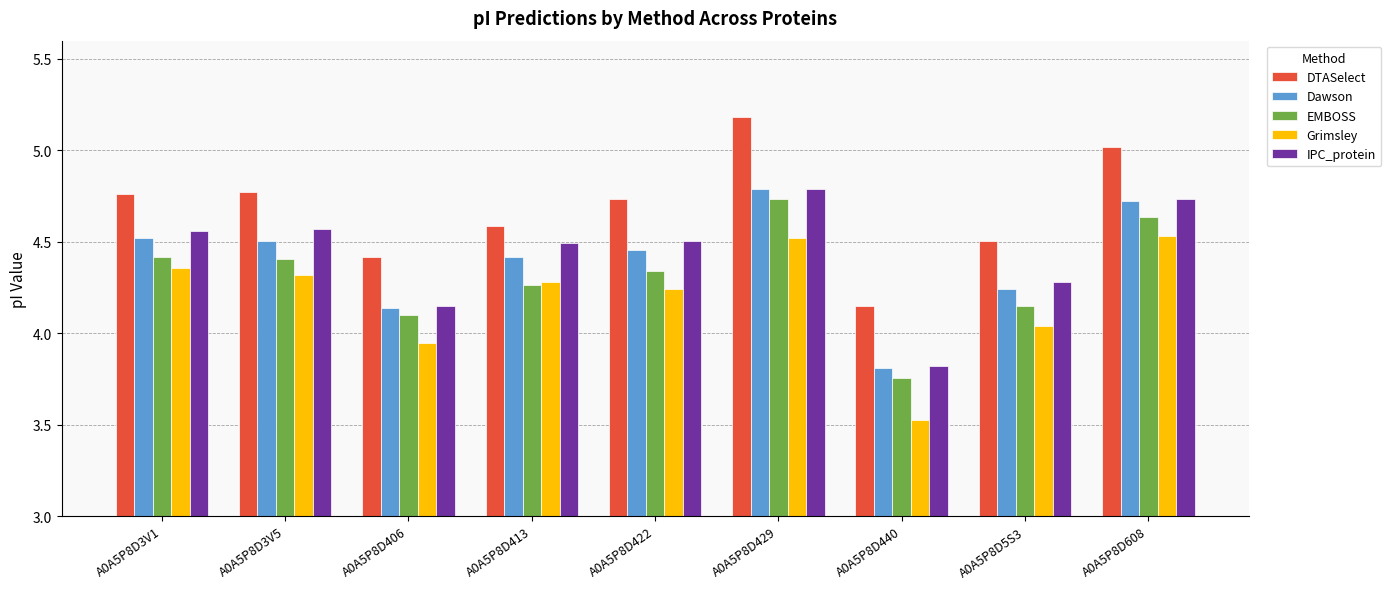

What is the difference between the maximum and minimum values in the Dawson series?

1.0